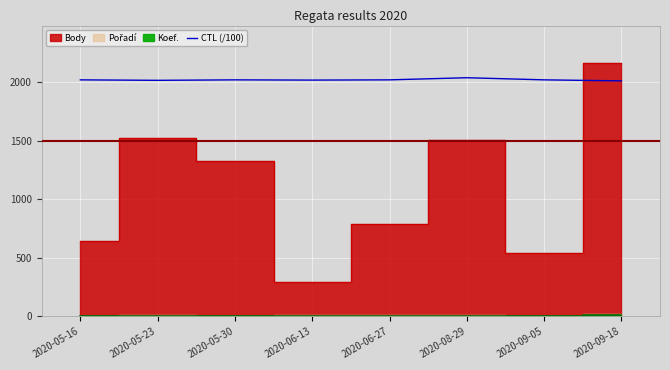

Where is the first local minimum?

2020-05-23